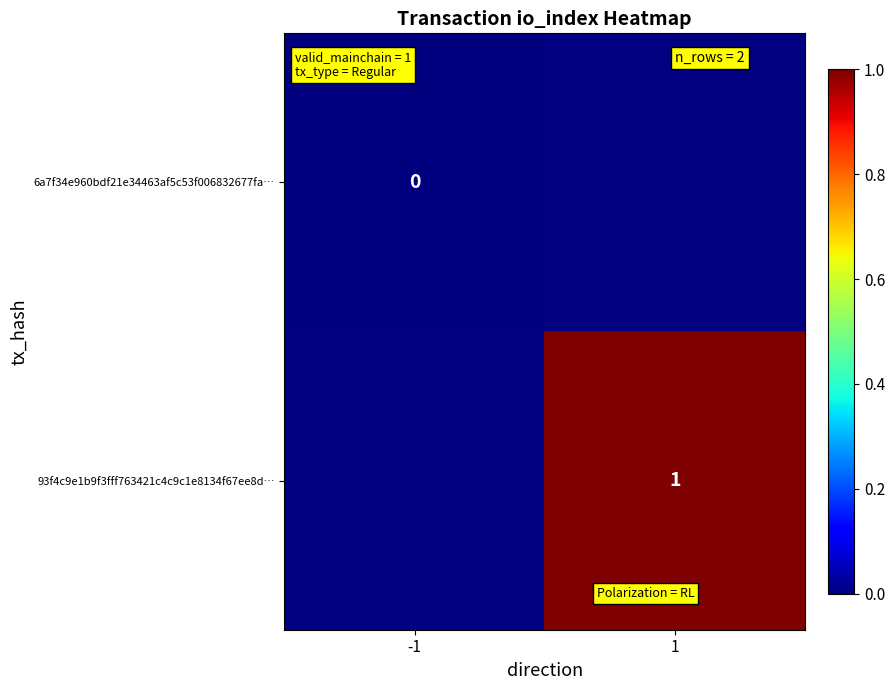

Is the value of 6a7f34e960bdf21e34463af5c53f006832677fa… at -1 greater than the value of 93f4c9e1b9f3fff763421c4c9c1e8134f67ee8d… at 1?

No